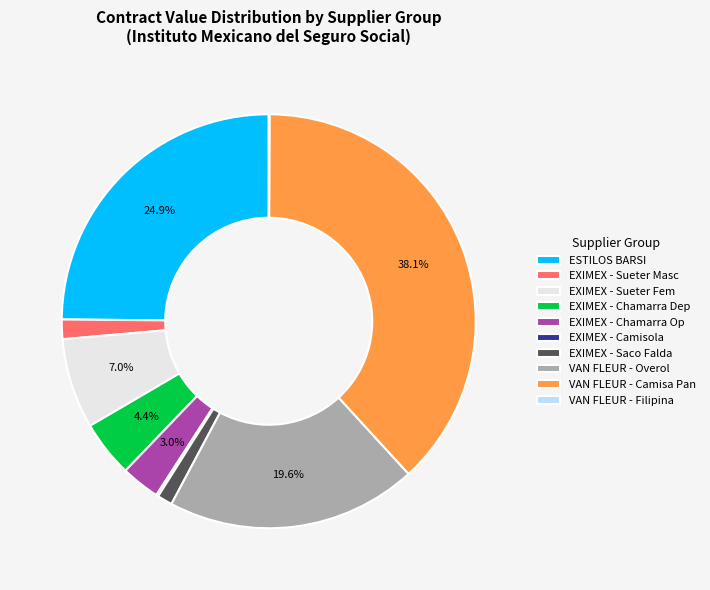

How much of the chart is everything except VAN FLEUR - Overol?

80.4%